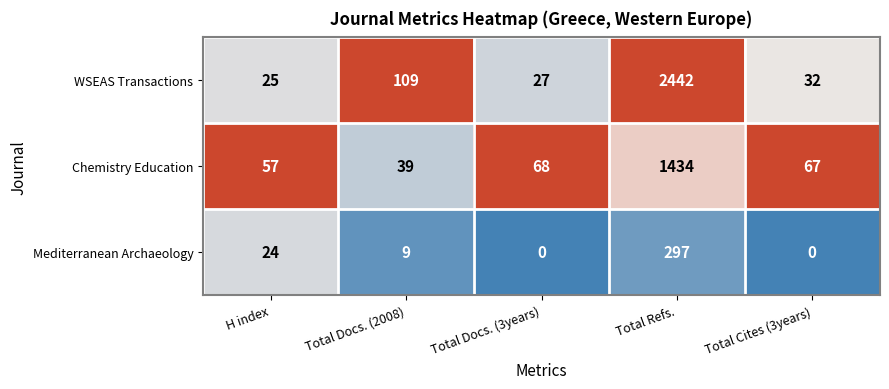

The Chemistry Education series shows 39 at Total Docs. (2008). True or false?

True